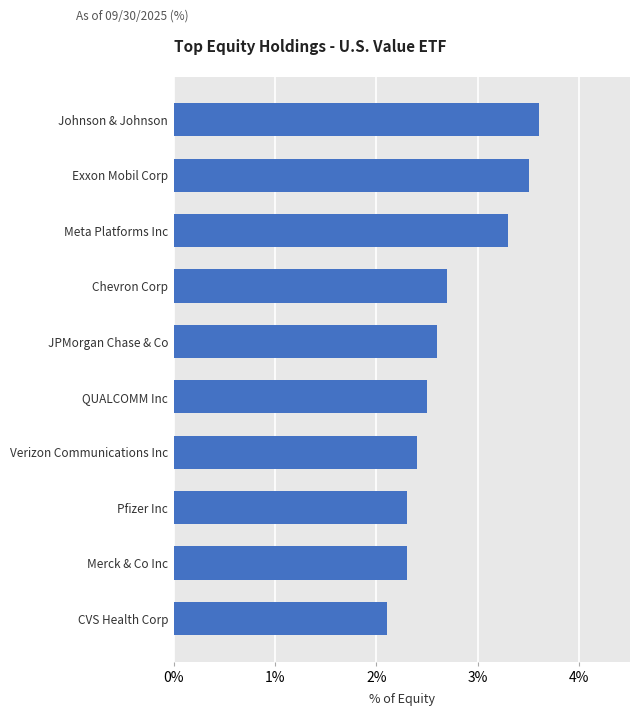

How many categories are shown in the chart?

10